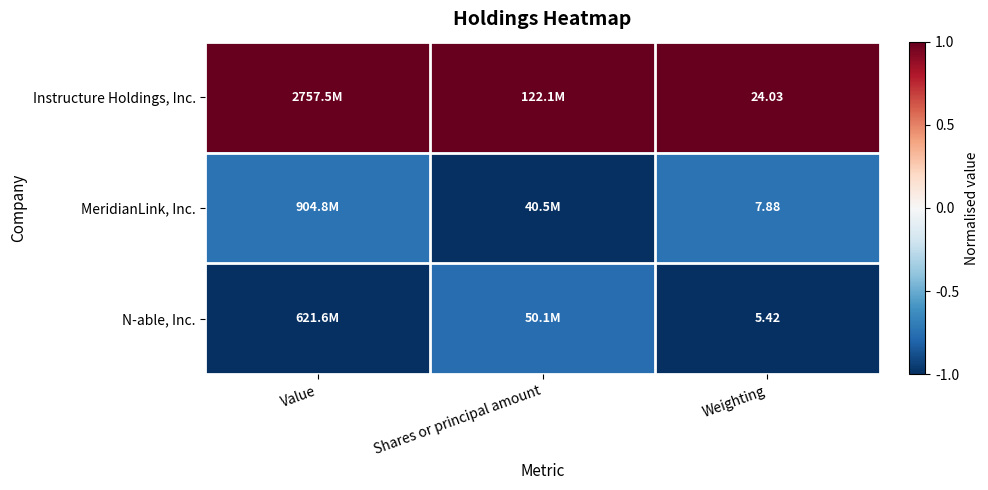

Is the value of Instructure Holdings, Inc. at Weighting greater than the value of N-able, Inc. at Weighting?

Yes